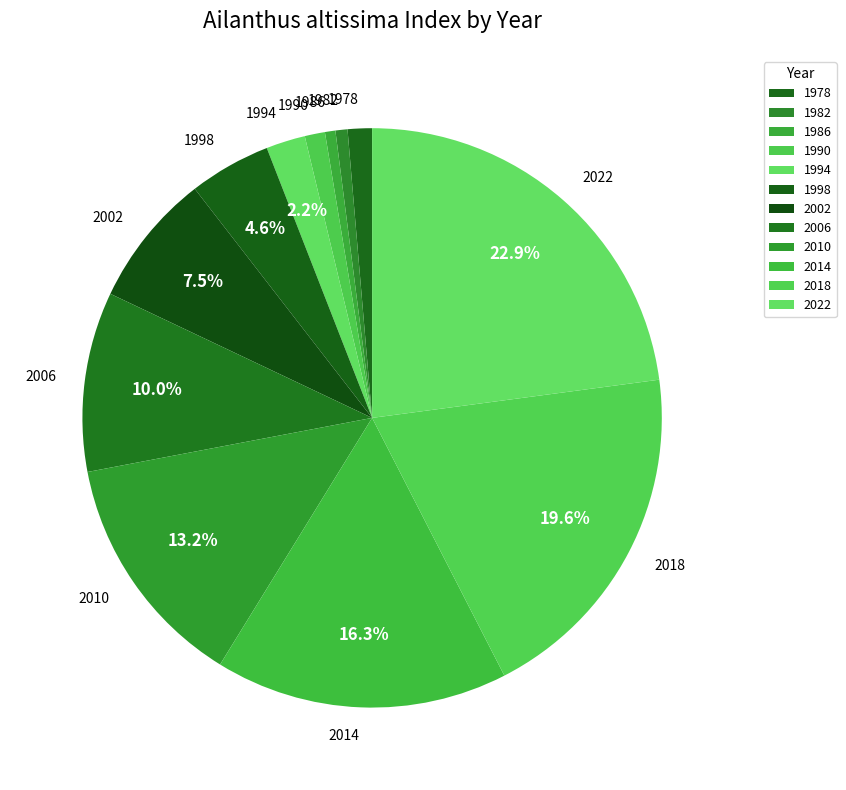

Which has a higher value, 2014 or 1986?

2014